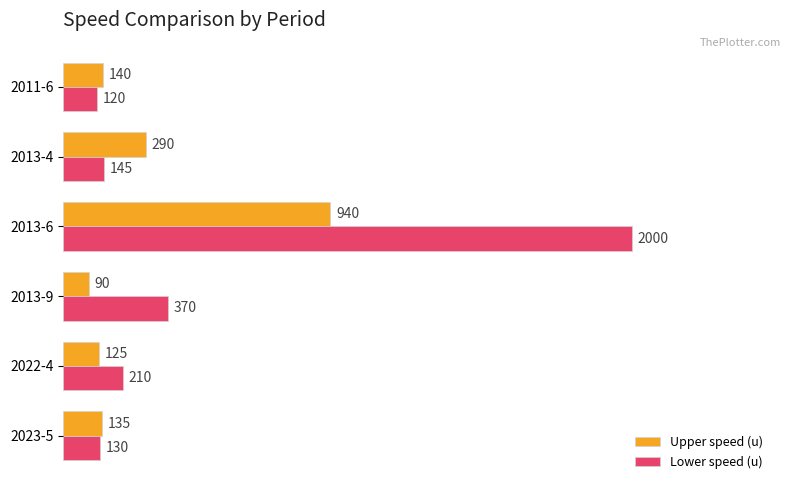

At which label is Lower speed (u) closest to 1060?

2013-9